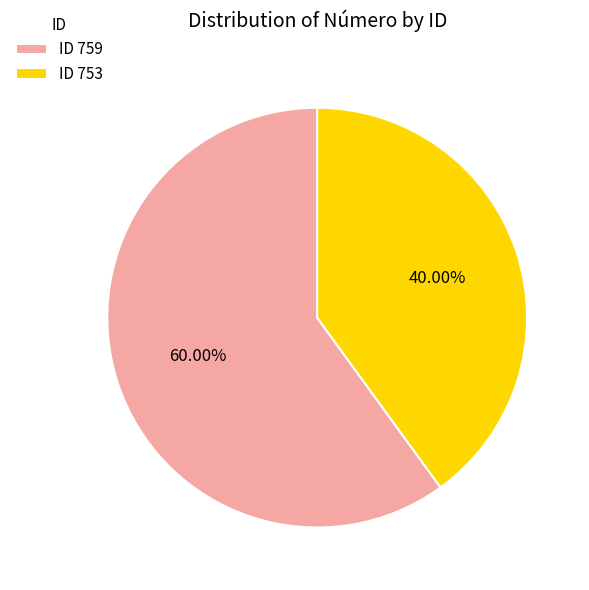

To the nearest percent, what is the difference between the largest and smallest slice percentages?

20%